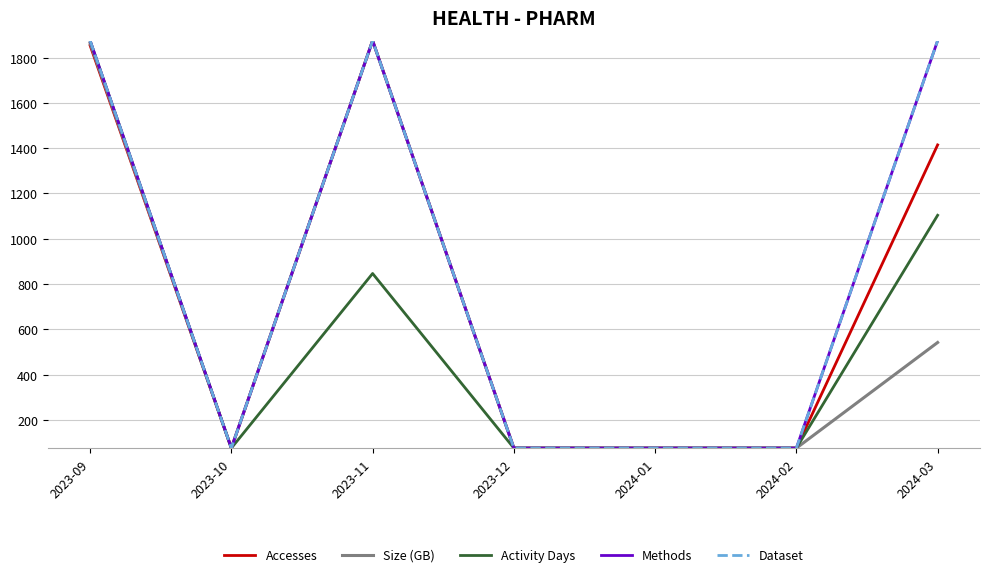

Is this an area chart (filled region under the line)?

No